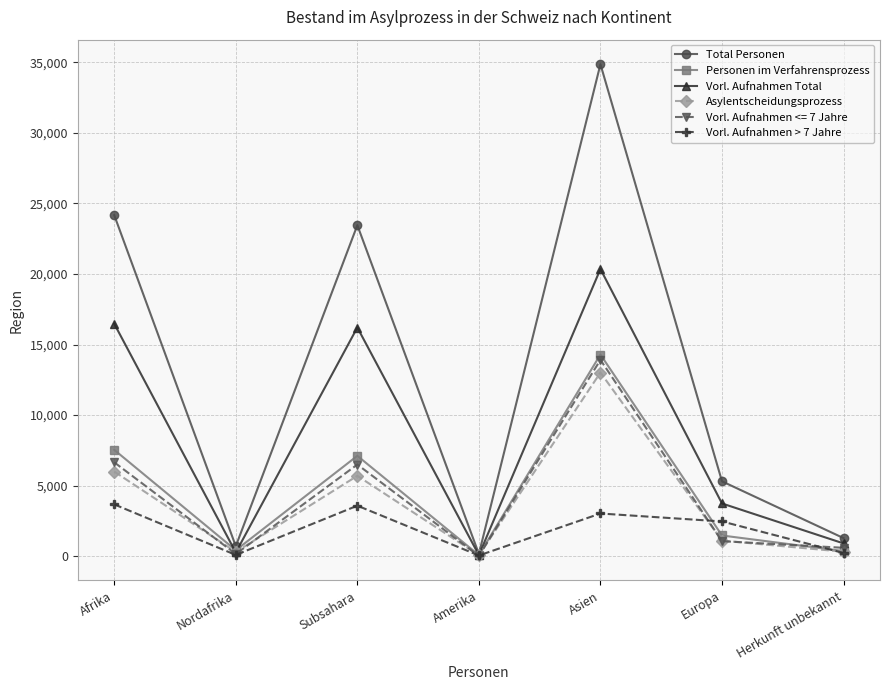

List the series in order of their peak value, highest first.

Total Personen, Vorl. Aufnahmen Total, Personen im Verfahrensprozess, Vorl. Aufnahmen <= 7 Jahre, Asylentscheidungsprozess, Vorl. Aufnahmen > 7 Jahre